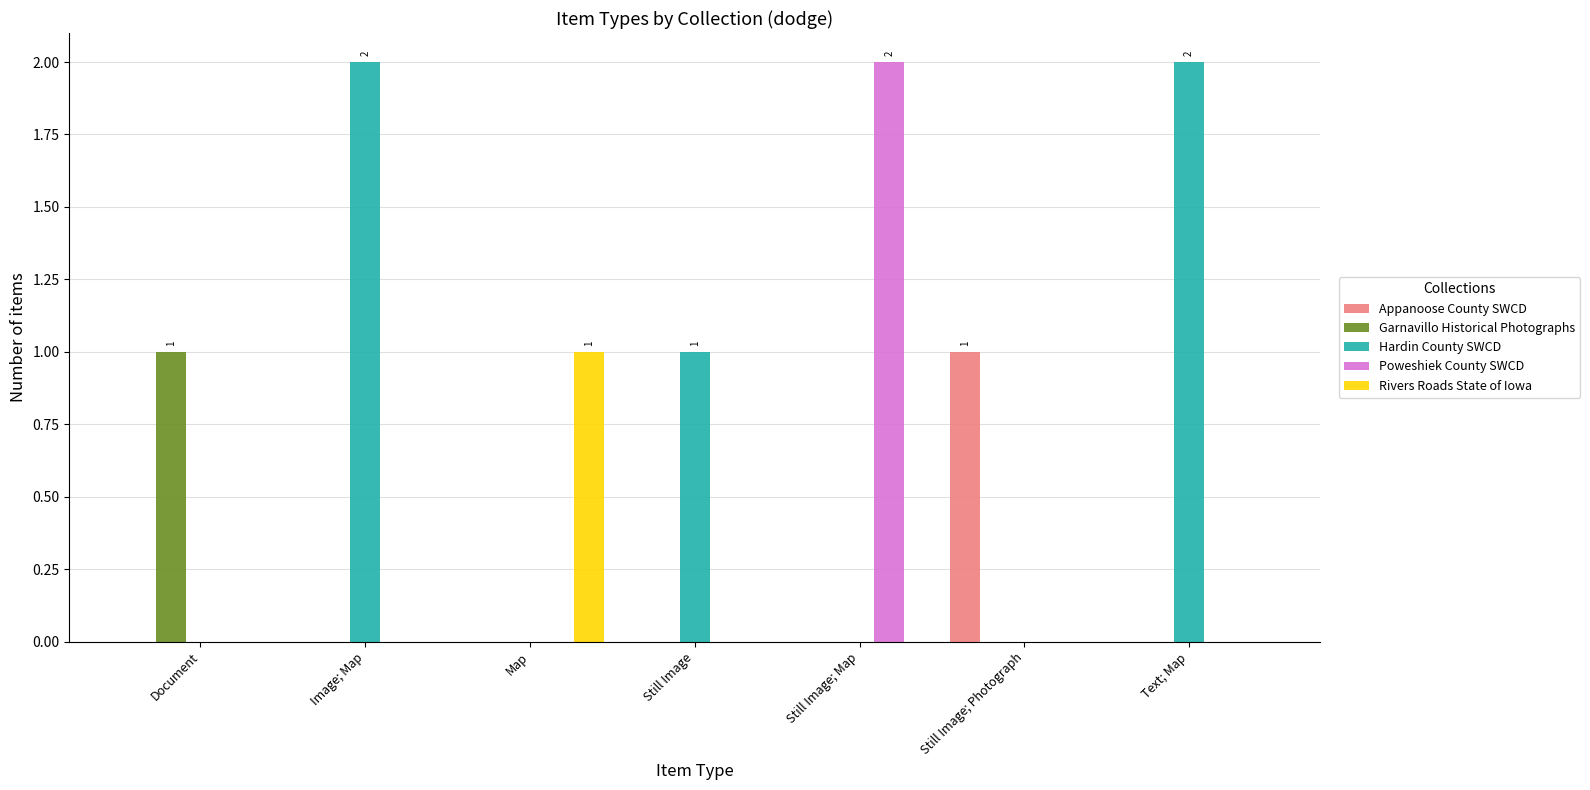

What is the sum of all Hardin County SWCD values?

5